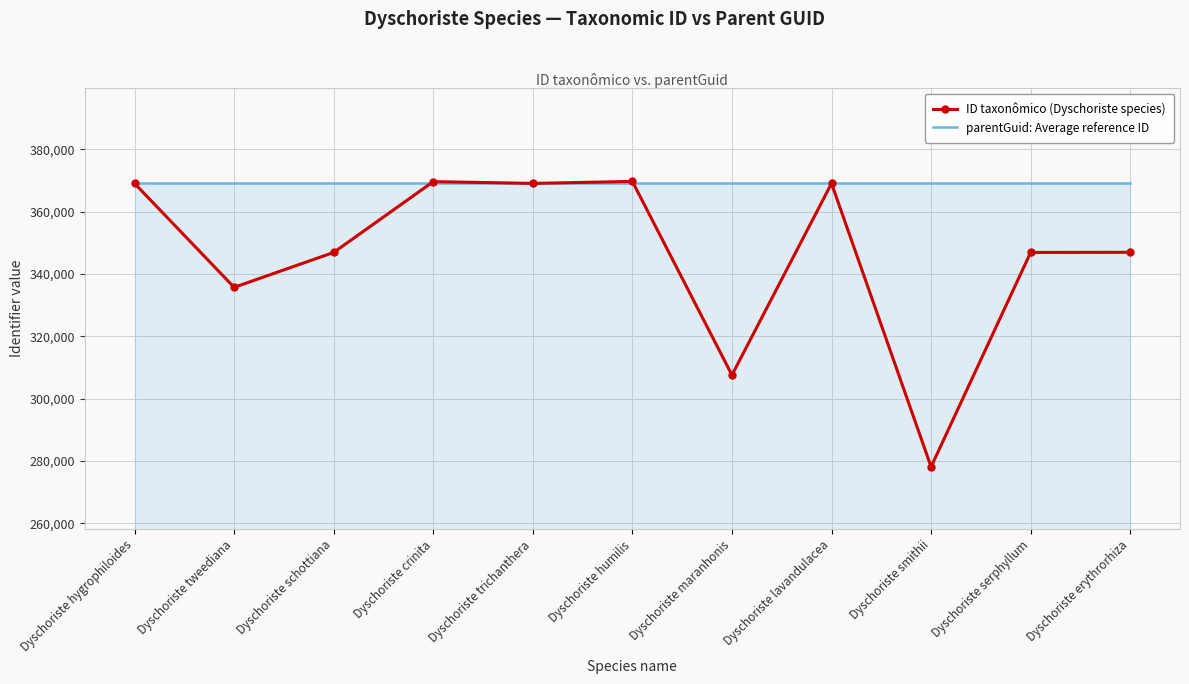

What is the average value of the parentGuid: Average reference ID series?

369085